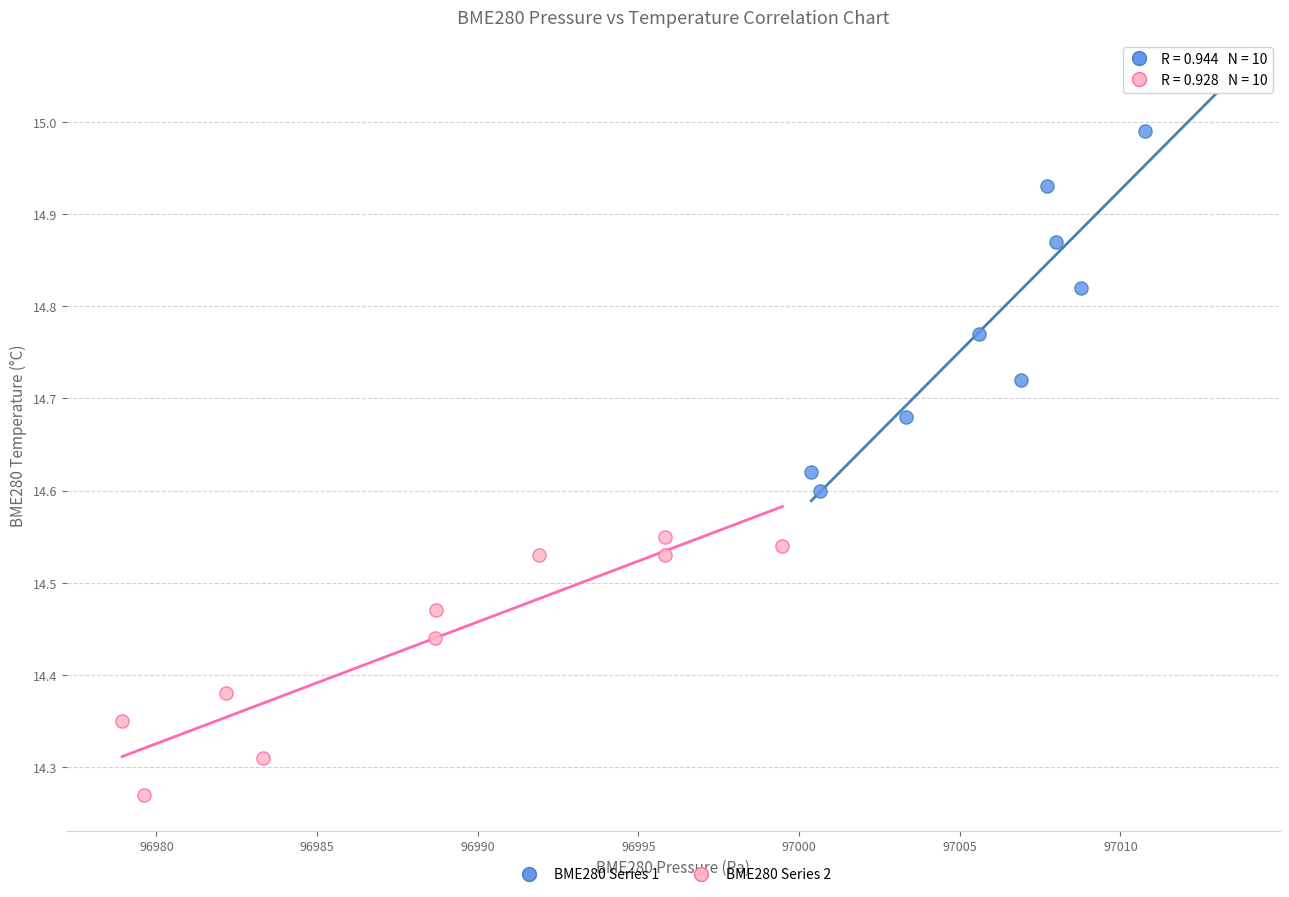

Which series reaches the maximum Y coordinate?

BME280 Series 1